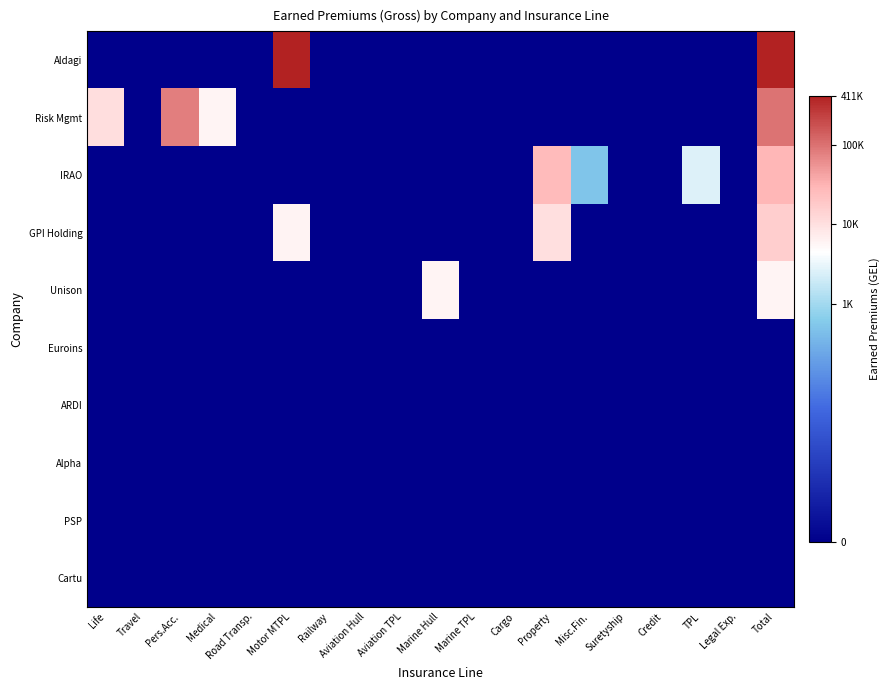

Reading left to right, what are all the values shown in this chart?

Aldagi: Life=0.0	Travel=0.0	Pers.Acc.=0.0	Medical=0.0	Road Transp.=0.0	Motor MTPL=12.9	Railway=0.0	Aviation Hull=0.0	Aviation TPL=0.0	Marine Hull=0.0	Marine TPL=0.0	Cargo=0.0	Property=0.0	Misc.Fin.=0.0	Suretyship=0.0	Credit=0.0	TPL=0.0	Legal Exp.=0.0	Total=12.9
Risk Mgmt: Life=9.3	Travel=0.0	Pers.Acc.=11.3	Medical=8.6	Road Transp.=0.0	Motor MTPL=0.0	Railway=0.0	Aviation Hull=0.0	Aviation TPL=0.0	Marine Hull=0.0	Marine TPL=0.0	Cargo=0.0	Property=0.0	Misc.Fin.=0.0	Suretyship=0.0	Credit=0.0	TPL=0.0	Legal Exp.=0.0	Total=11.5
IRAO: Life=0.0	Travel=0.0	Pers.Acc.=0.0	Medical=0.0	Road Transp.=0.0	Motor MTPL=0.0	Railway=0.0	Aviation Hull=0.0	Aviation TPL=0.0	Marine Hull=0.0	Marine TPL=0.0	Cargo=0.0	Property=10.2	Misc.Fin.=6.2	Suretyship=0.0	Credit=0.0	TPL=7.8	Legal Exp.=0.0	Total=10.3
GPI Holding: Life=0.0	Travel=0.0	Pers.Acc.=0.0	Medical=0.0	Road Transp.=0.0	Motor MTPL=8.7	Railway=0.0	Aviation Hull=0.0	Aviation TPL=0.0	Marine Hull=0.0	Marine TPL=0.0	Cargo=0.0	Property=9.2	Misc.Fin.=0.0	Suretyship=0.0	Credit=0.0	TPL=0.0	Legal Exp.=0.0	Total=9.7
Unison: Life=0.0	Travel=0.0	Pers.Acc.=0.0	Medical=0.0	Road Transp.=0.0	Motor MTPL=0.0	Railway=0.0	Aviation Hull=0.0	Aviation TPL=0.0	Marine Hull=8.7	Marine TPL=0.0	Cargo=0.0	Property=0.0	Misc.Fin.=0.0	Suretyship=0.0	Credit=0.0	TPL=0.0	Legal Exp.=0.0	Total=8.7
Euroins: Life=0.0	Travel=0.0	Pers.Acc.=0.0	Medical=0.0	Road Transp.=0.0	Motor MTPL=0.0	Railway=0.0	Aviation Hull=0.0	Aviation TPL=0.0	Marine Hull=0.0	Marine TPL=0.0	Cargo=0.0	Property=0.0	Misc.Fin.=0.0	Suretyship=0.0	Credit=0.0	TPL=0.0	Legal Exp.=0.0	Total=0.0
ARDI: Life=0.0	Travel=0.0	Pers.Acc.=0.0	Medical=0.0	Road Transp.=0.0	Motor MTPL=0.0	Railway=0.0	Aviation Hull=0.0	Aviation TPL=0.0	Marine Hull=0.0	Marine TPL=0.0	Cargo=0.0	Property=0.0	Misc.Fin.=0.0	Suretyship=0.0	Credit=0.0	TPL=0.0	Legal Exp.=0.0	Total=0.0
Alpha: Life=0.0	Travel=0.0	Pers.Acc.=0.0	Medical=0.0	Road Transp.=0.0	Motor MTPL=0.0	Railway=0.0	Aviation Hull=0.0	Aviation TPL=0.0	Marine Hull=0.0	Marine TPL=0.0	Cargo=0.0	Property=0.0	Misc.Fin.=0.0	Suretyship=0.0	Credit=0.0	TPL=0.0	Legal Exp.=0.0	Total=0.0
PSP: Life=0.0	Travel=0.0	Pers.Acc.=0.0	Medical=0.0	Road Transp.=0.0	Motor MTPL=0.0	Railway=0.0	Aviation Hull=0.0	Aviation TPL=0.0	Marine Hull=0.0	Marine TPL=0.0	Cargo=0.0	Property=0.0	Misc.Fin.=0.0	Suretyship=0.0	Credit=0.0	TPL=0.0	Legal Exp.=0.0	Total=0.0
Cartu: Life=0.0	Travel=0.0	Pers.Acc.=0.0	Medical=0.0	Road Transp.=0.0	Motor MTPL=0.0	Railway=0.0	Aviation Hull=0.0	Aviation TPL=0.0	Marine Hull=0.0	Marine TPL=0.0	Cargo=0.0	Property=0.0	Misc.Fin.=0.0	Suretyship=0.0	Credit=0.0	TPL=0.0	Legal Exp.=0.0	Total=0.0